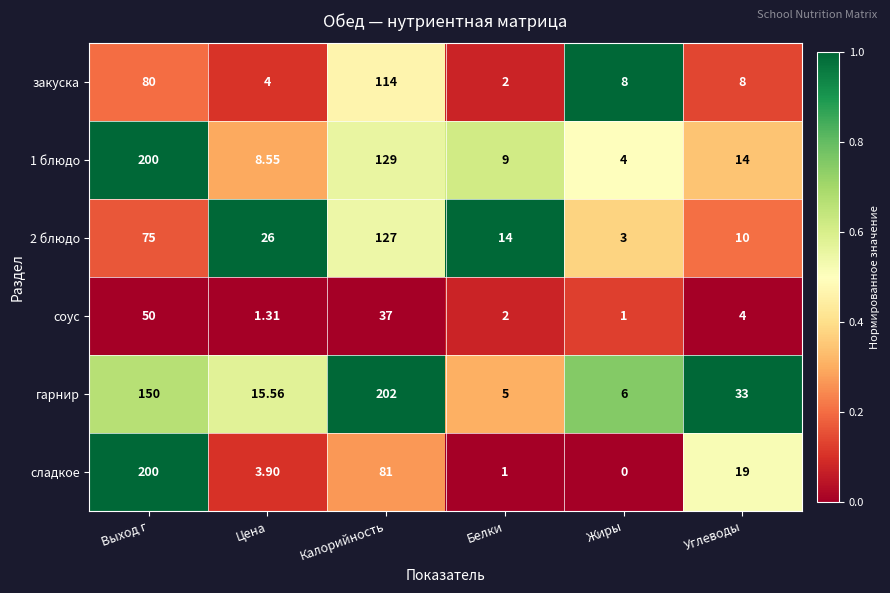

Which series changed the most between Цена and Калорийность?

гарнир